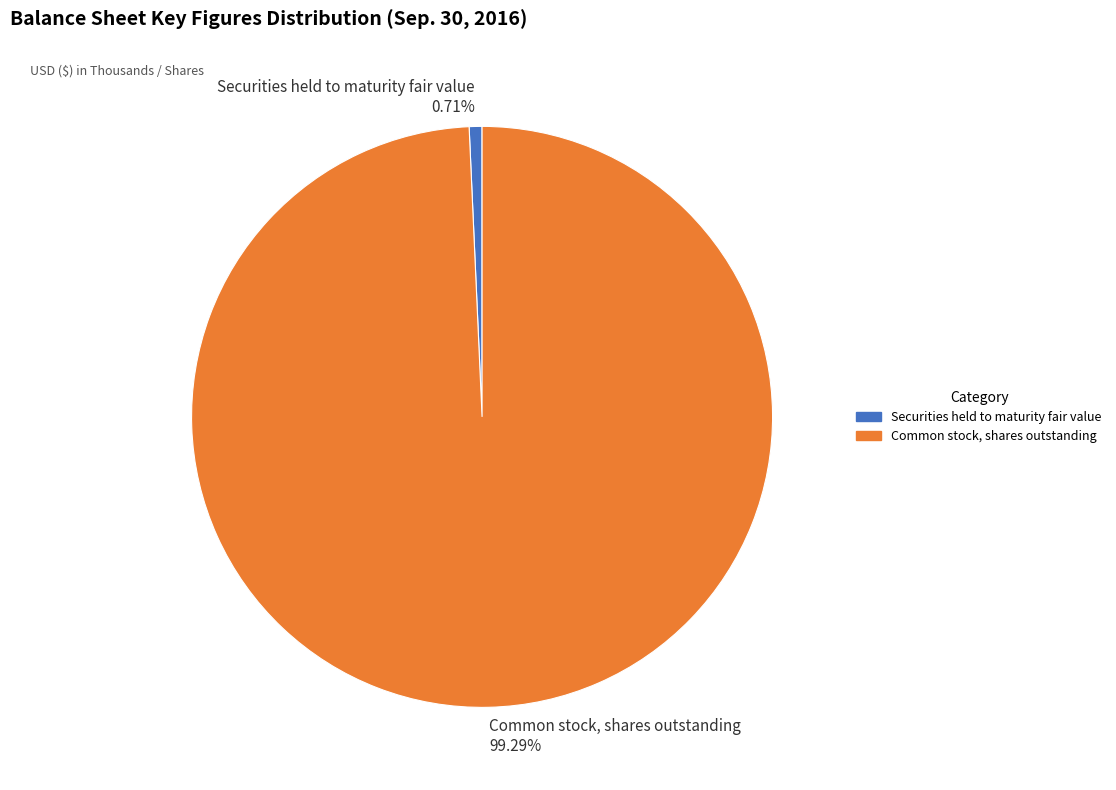

Which has a higher value, Securities held to maturity fair value or Common stock, shares outstanding?

Common stock, shares outstanding